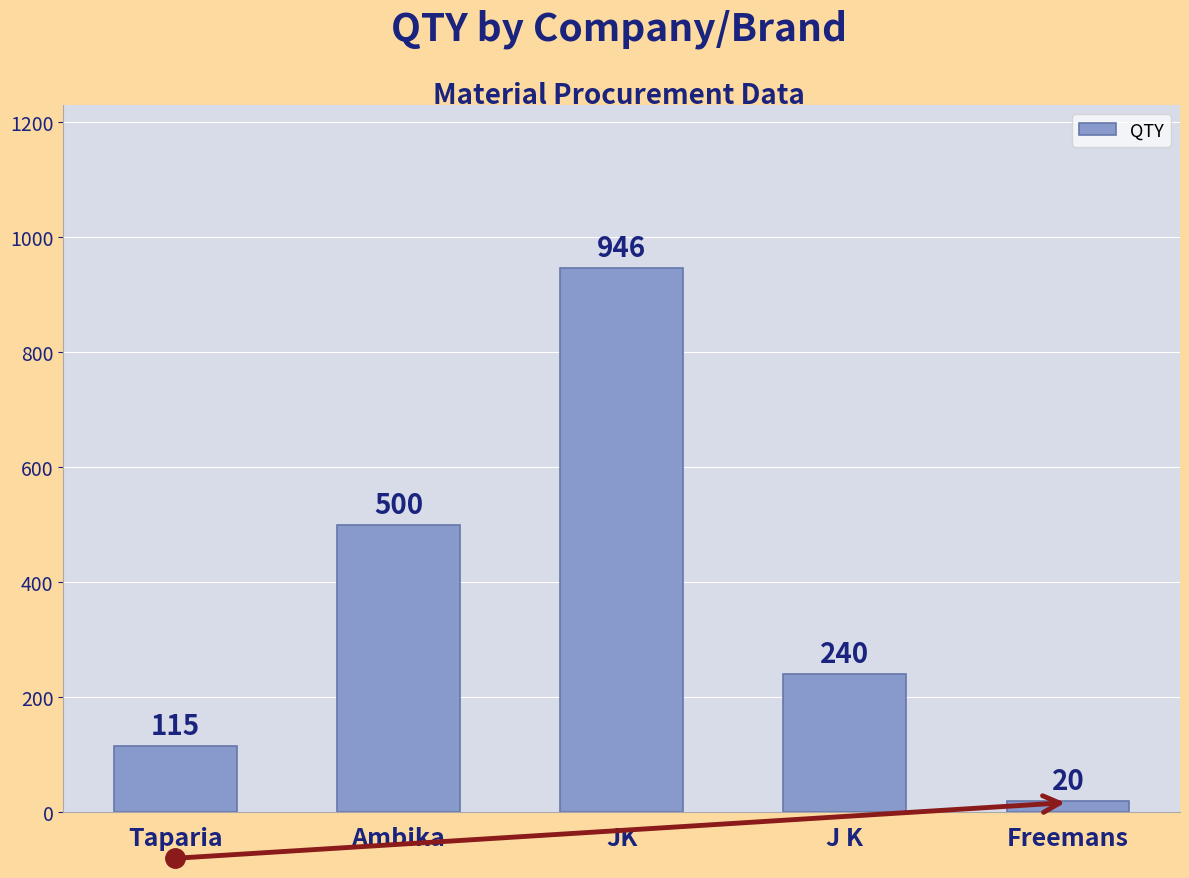

Which category has the lowest value across all series?

Freemans